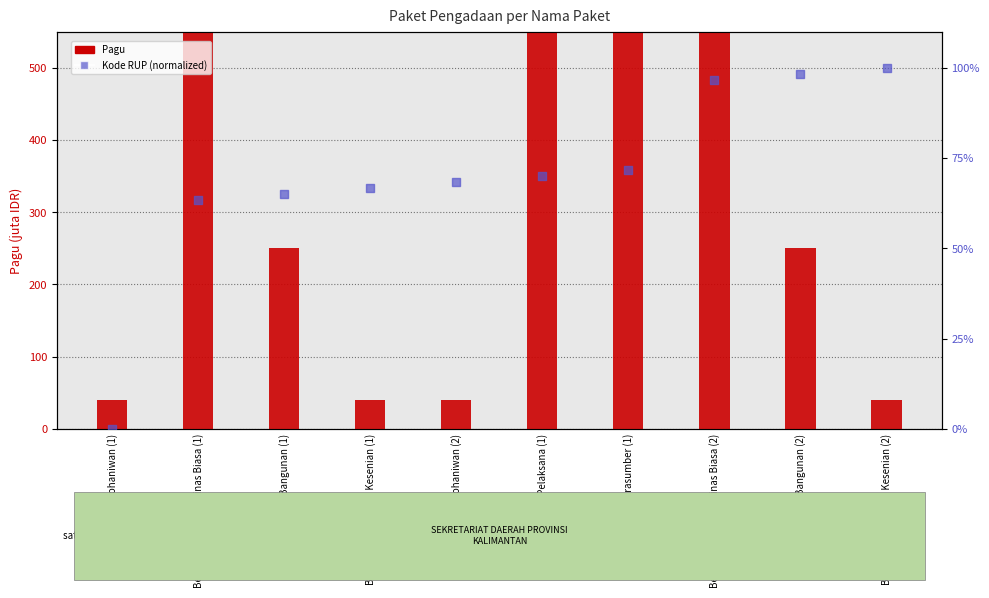

Which series has the largest Y range (max minus min)?

Pagu (IDR)